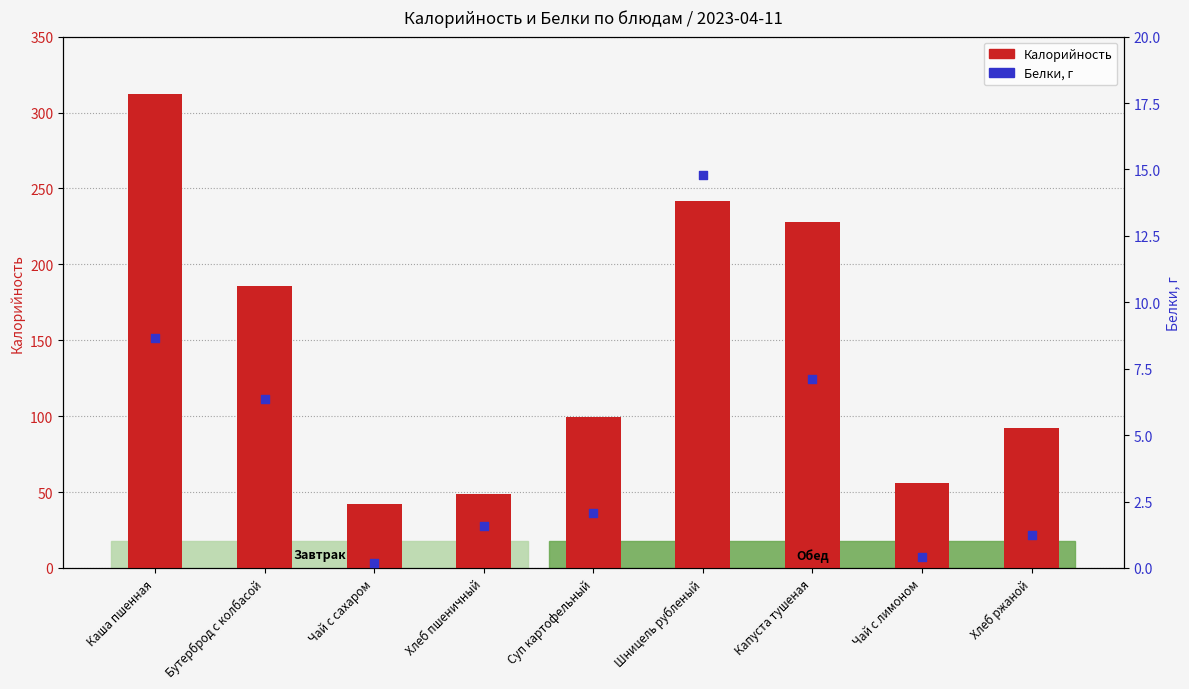

Which series has the largest total across all categories?

Калорийность